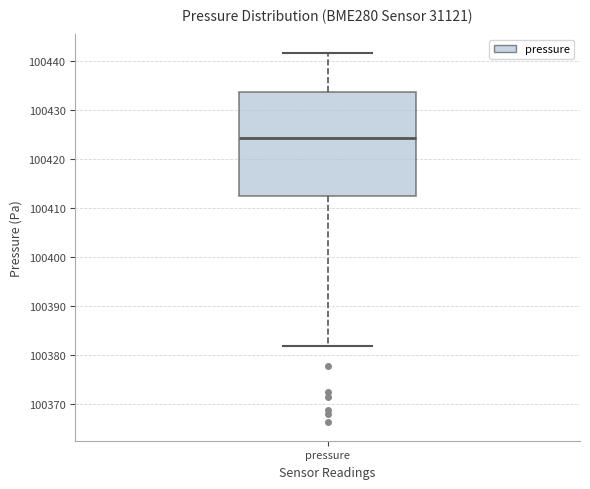

Transcribe this box plot: give where the median line is, the range the box spans, and where the two whiskers end, as read against the y-axis. The values are not printed on the chart, so give them approximately, as read against the axis.

median 100424, box 100412 to 100434, whiskers 100382 to 100442